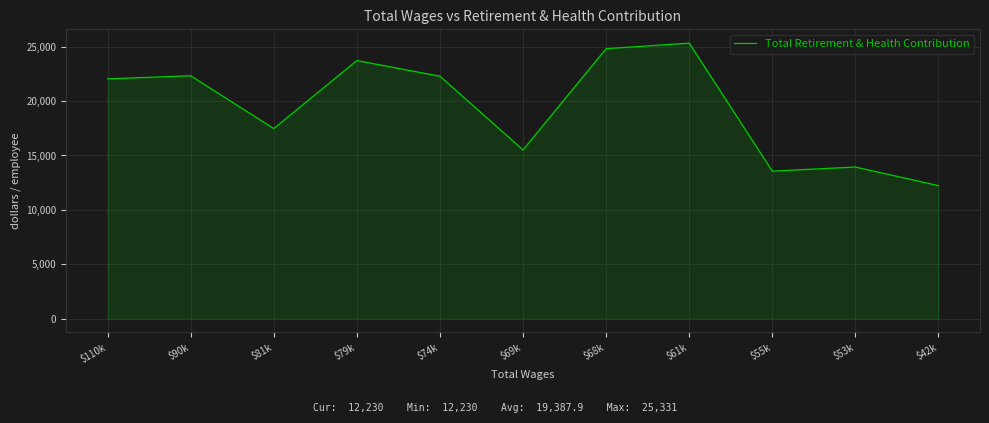

Where is the first local maximum?

$90k